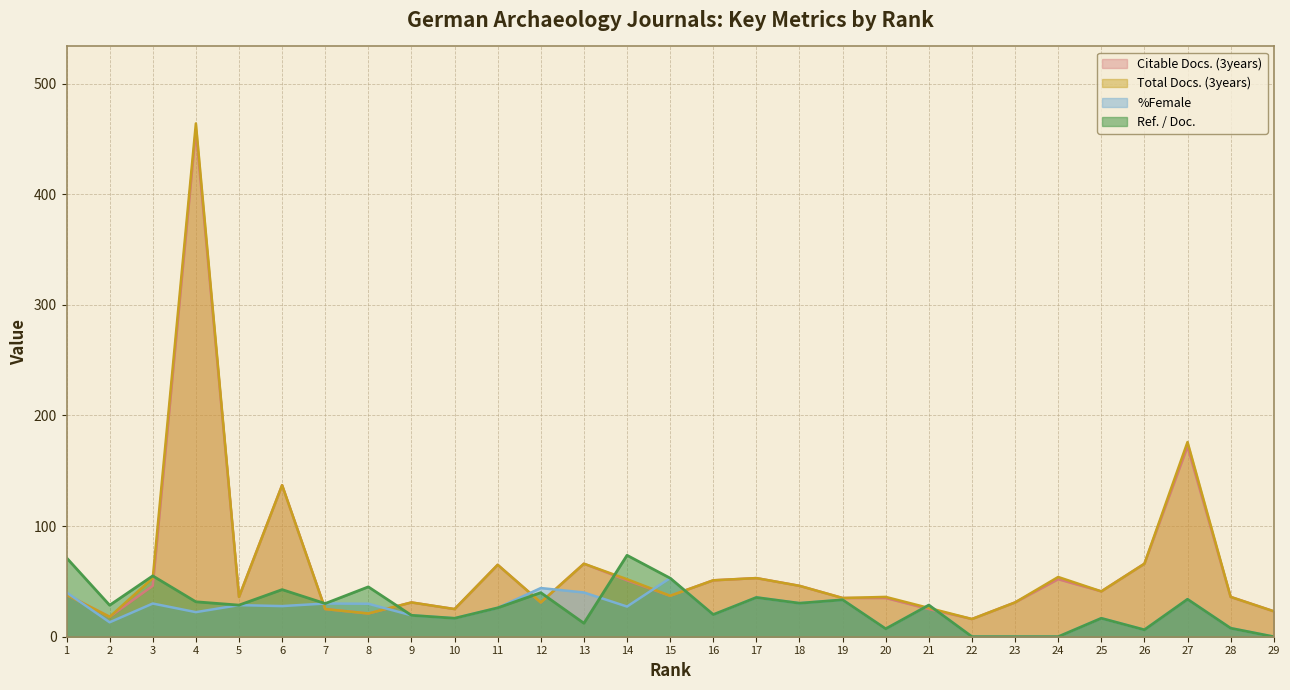

What is the sum of all Total Docs. (3years) values?

1789.0